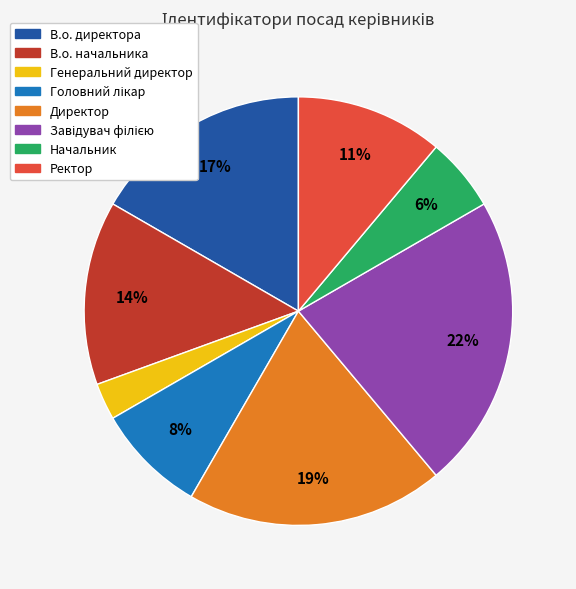

Which slice is the smallest?

Генеральний директор